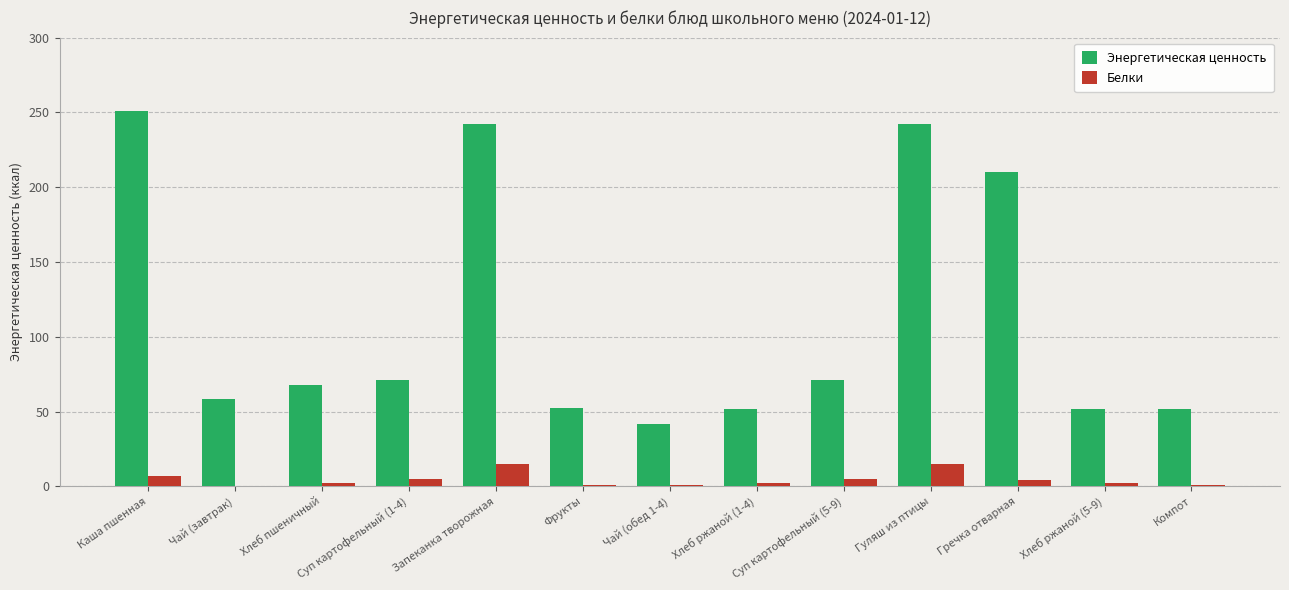

Between Гуляш из птицы and Хлеб ржаной (5-9), which series saw the biggest shift?

Энергетическая ценность